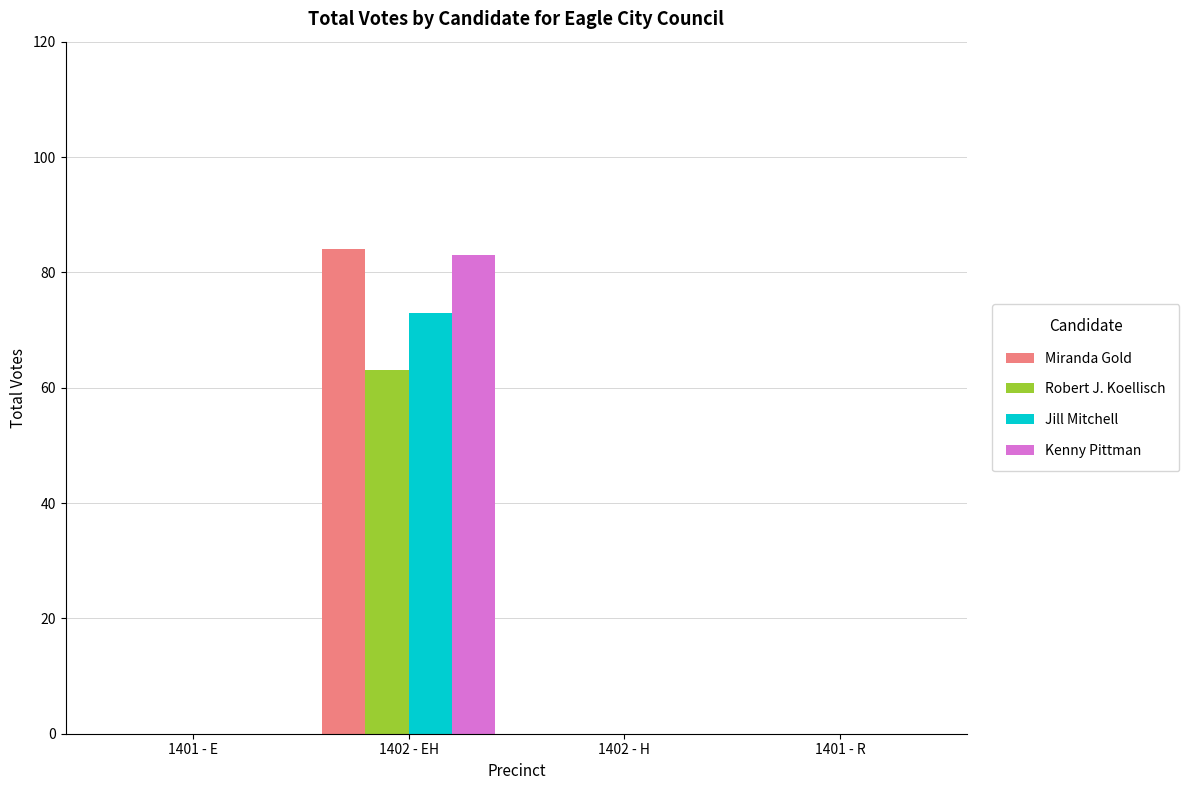

True or false: Miranda Gold has a value of 0 at 1402 - H.

True